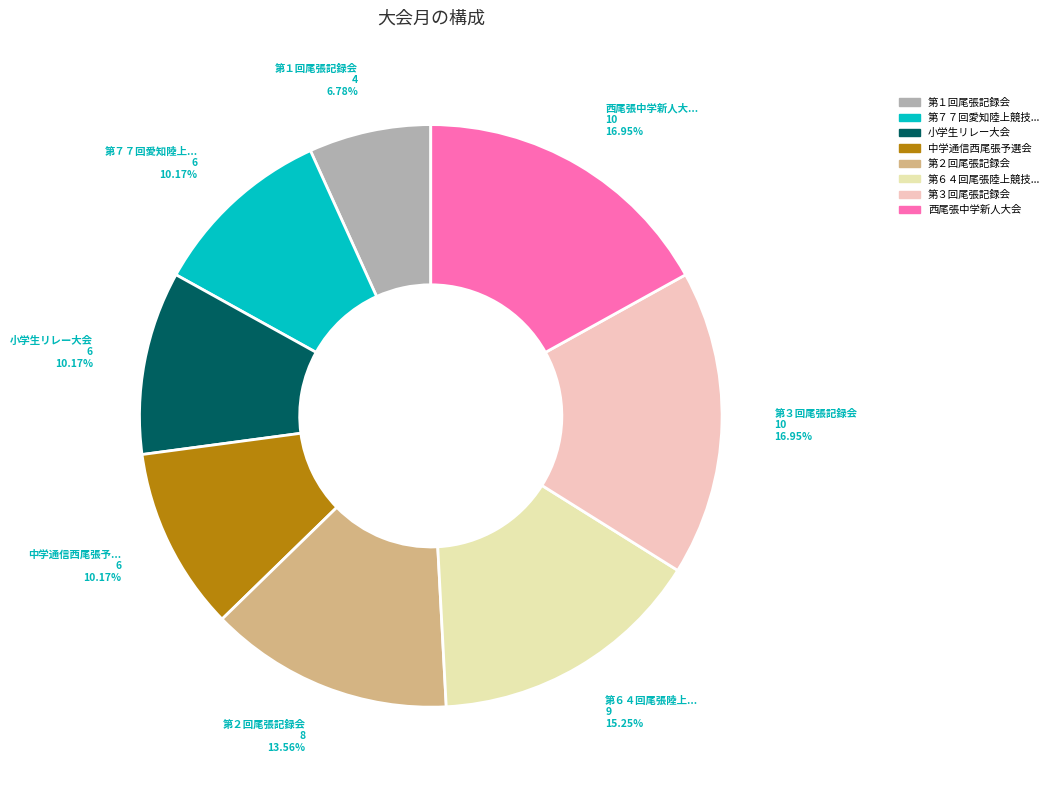

Is there a majority slice in this chart?

No